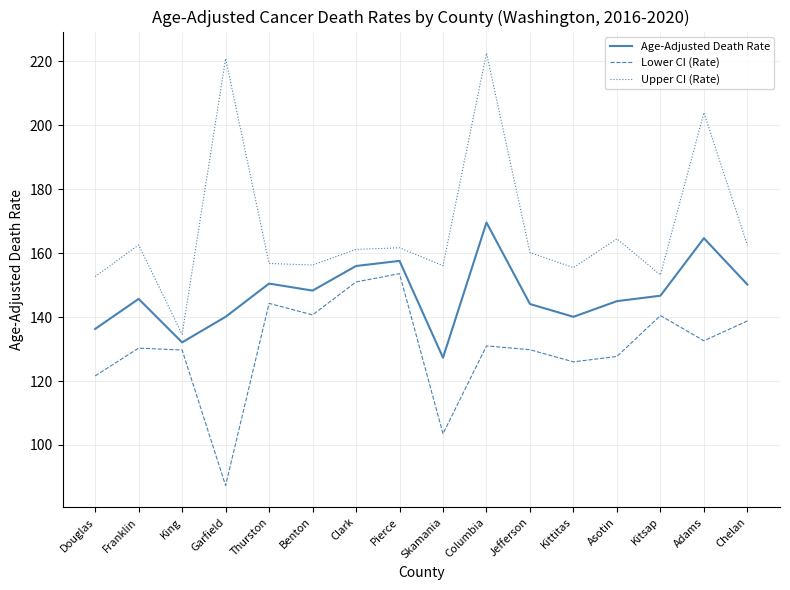

Which series has the largest range (max minus min)?

Upper CI (Rate)